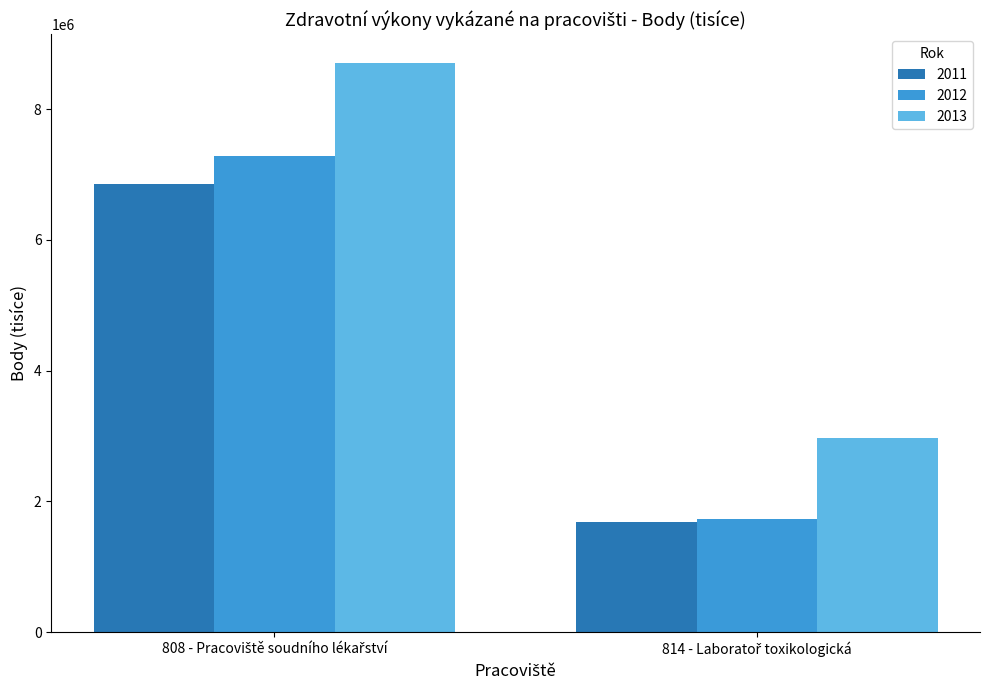

List the series in order of their peak value, lowest first.

2011, 2012, 2013